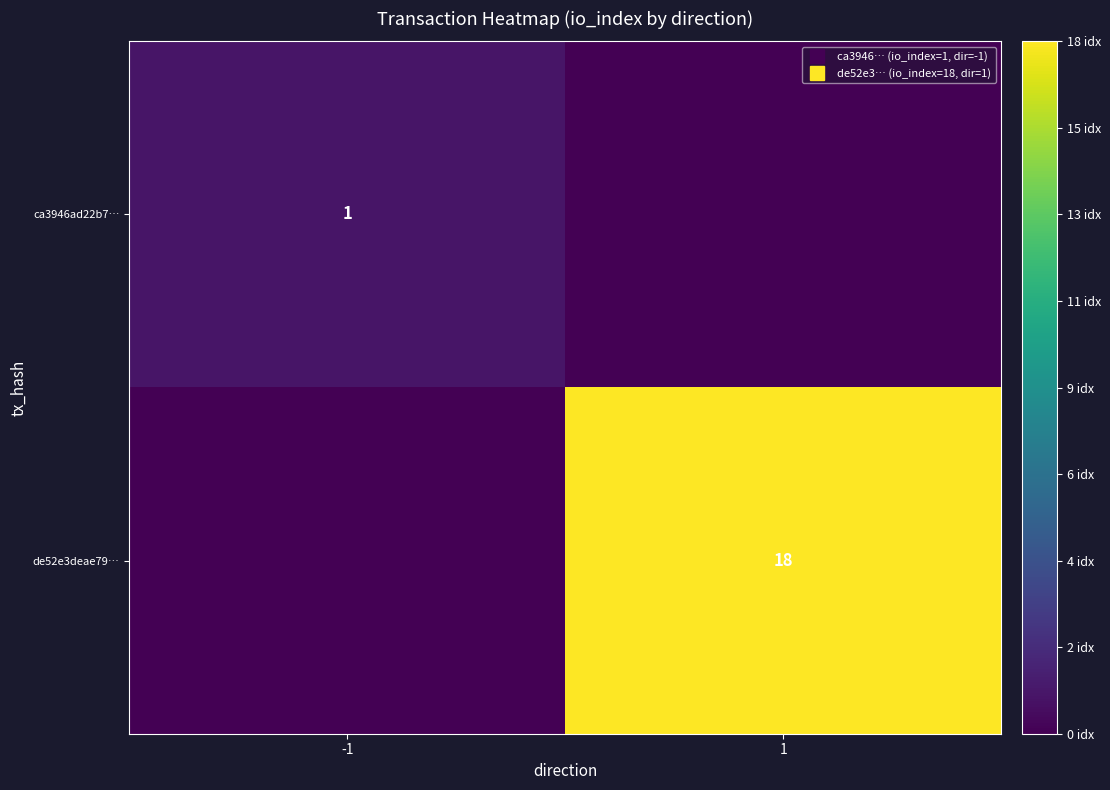

Which has a higher value, -1 or 1?

-1